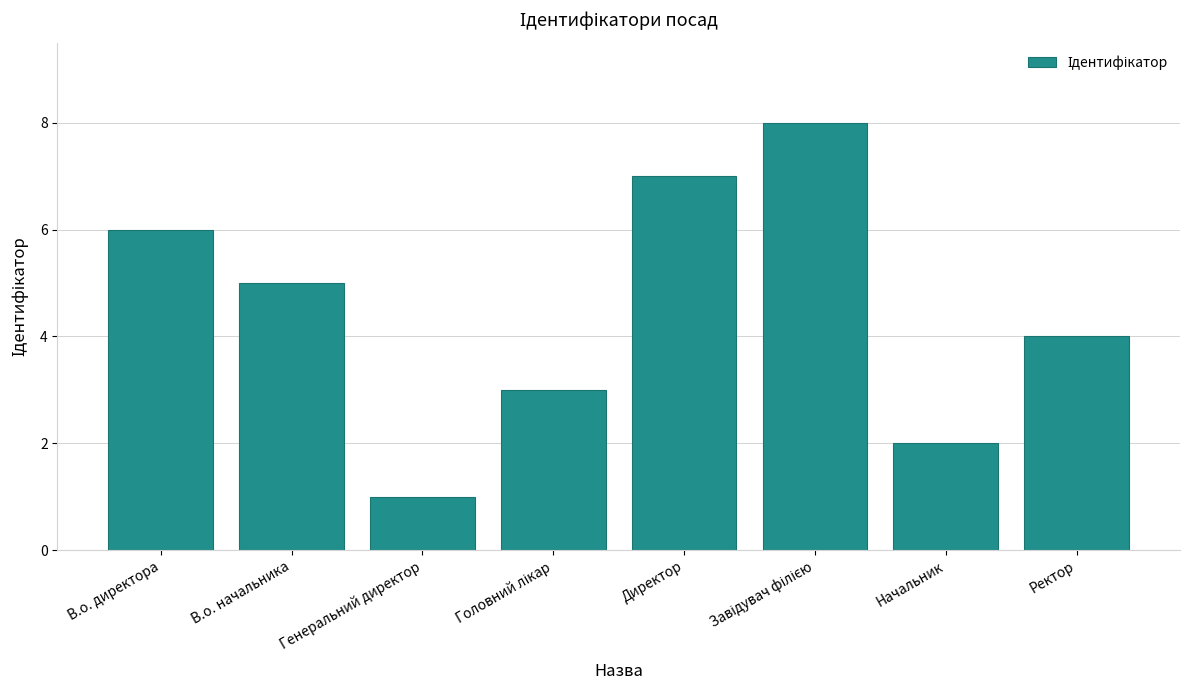

Reading right to left, transcribe all the data shown in this chart.

4	2	8	7	3	1	5	6